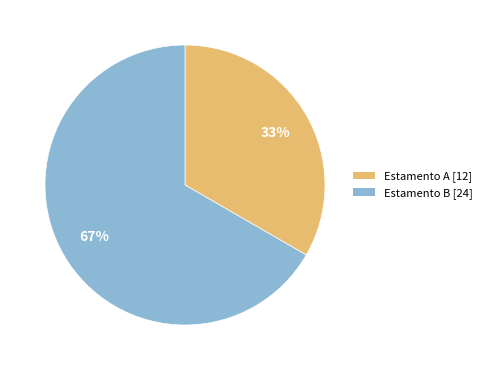

Approximately how many times larger is the value at Estamento A [12] compared to Estamento B [24]?

0.5